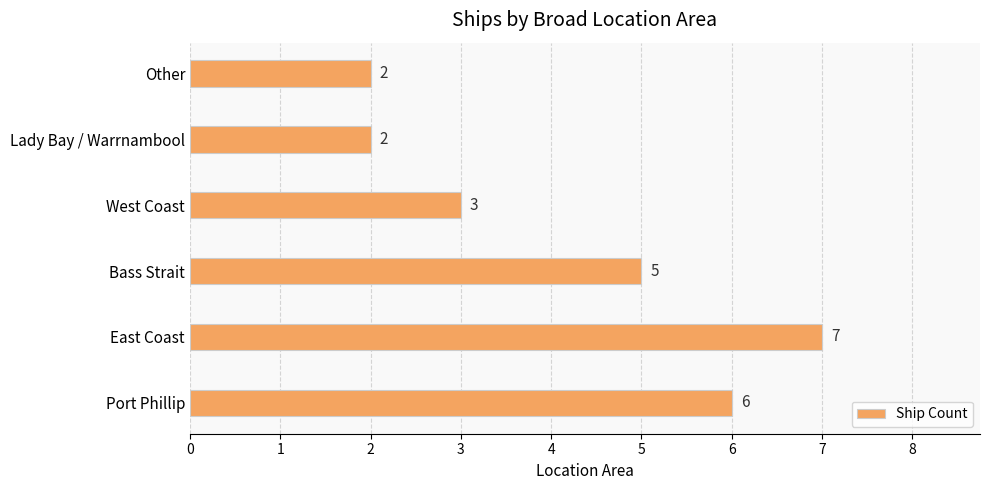

Which category has the highest value across all series?

East Coast